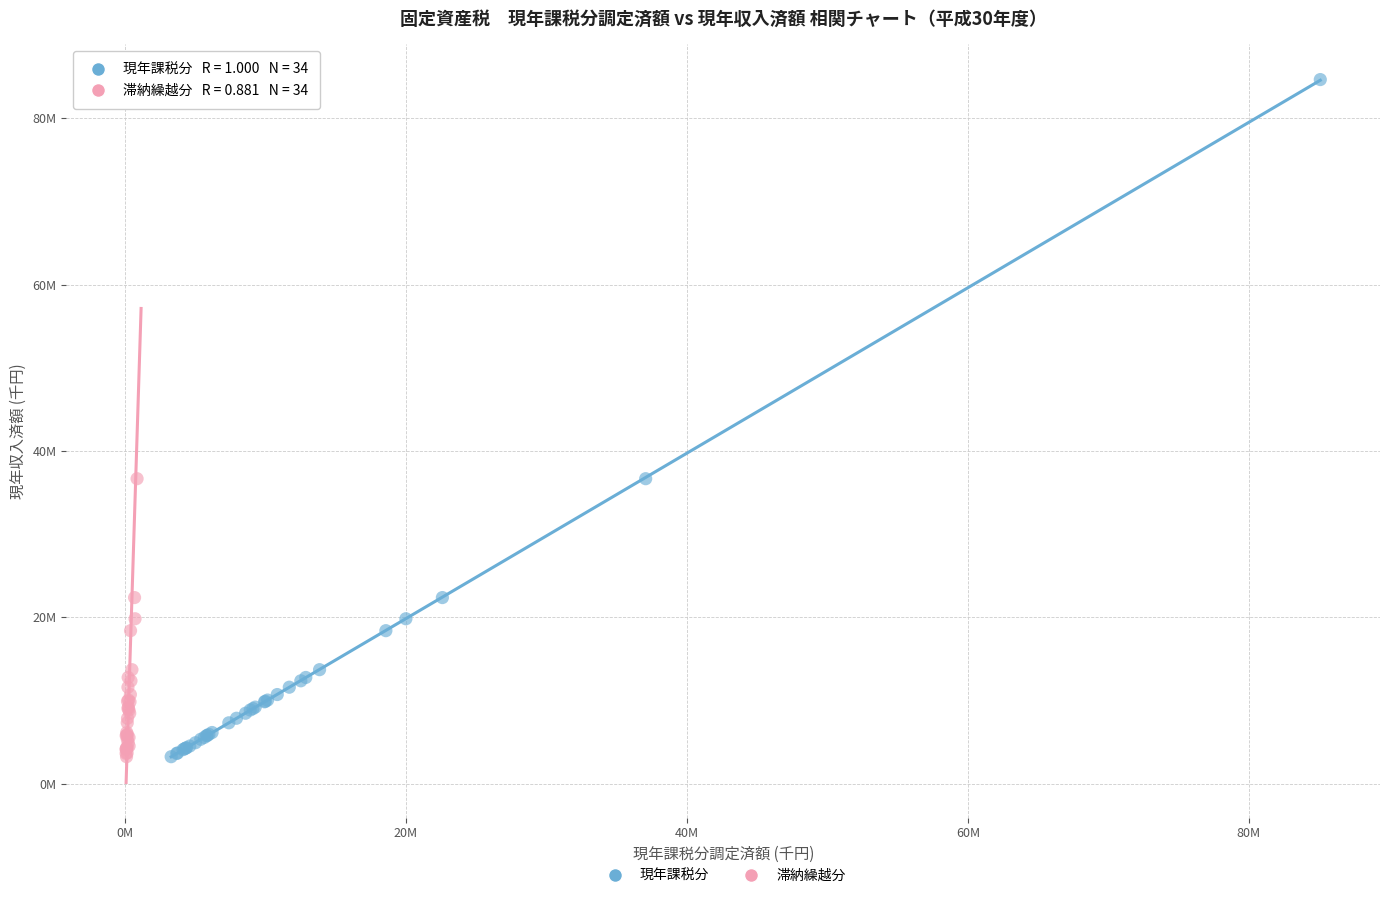

What are all the series names shown in the legend?

現年課税分, 滞納繰越分